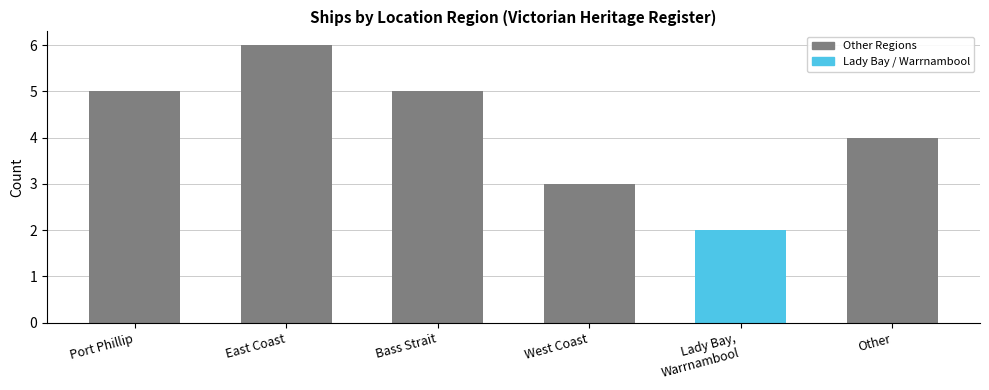

Between Port Phillip and Bass Strait, which is larger?

Port Phillip